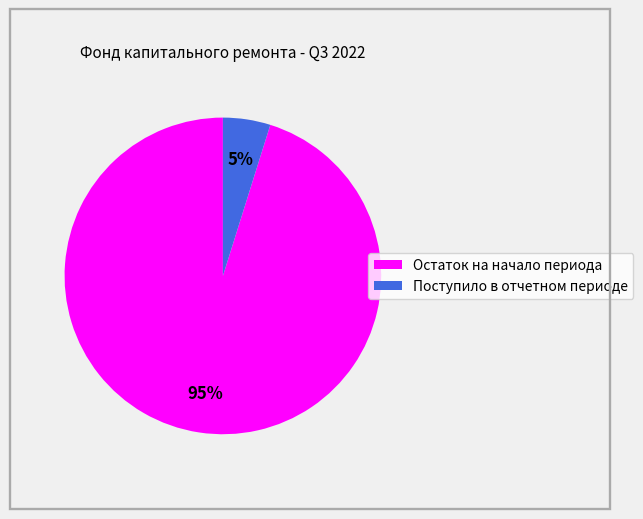

Combined, do Остаток на начало периода and Поступило в отчетном периоде account for over 50%?

Yes